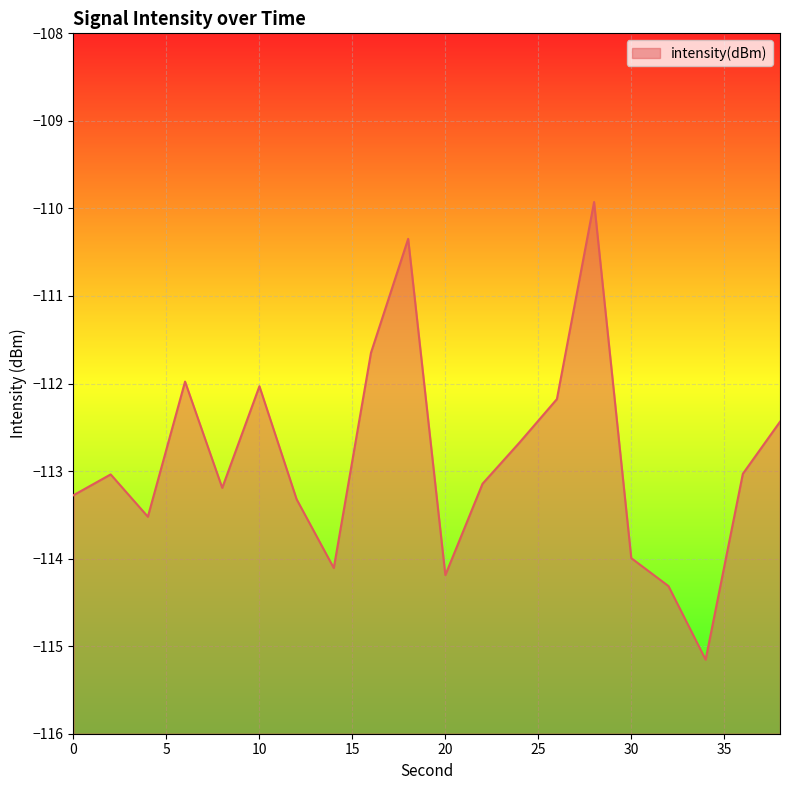

Is it true that the value at 4 is -113.5?

True